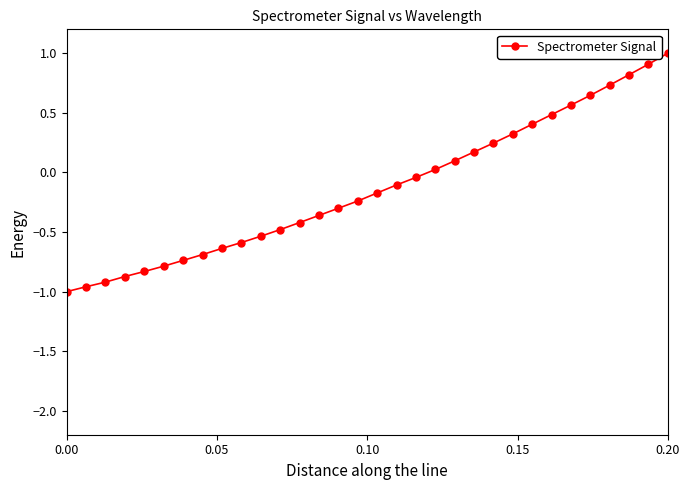

How many lines are shown in the chart?

1